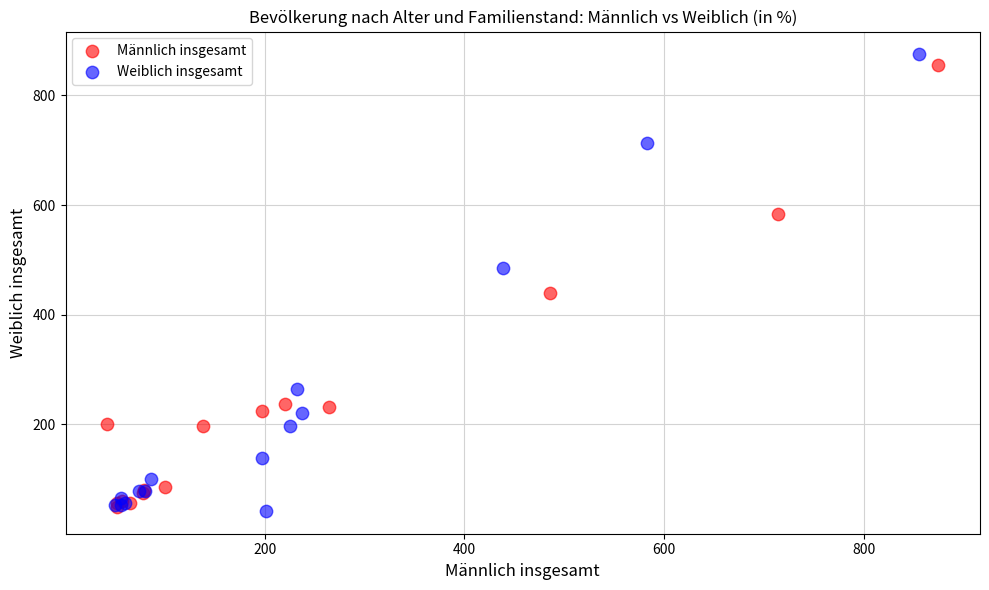

Which series contains the lowest Y value?

Weiblich insgesamt